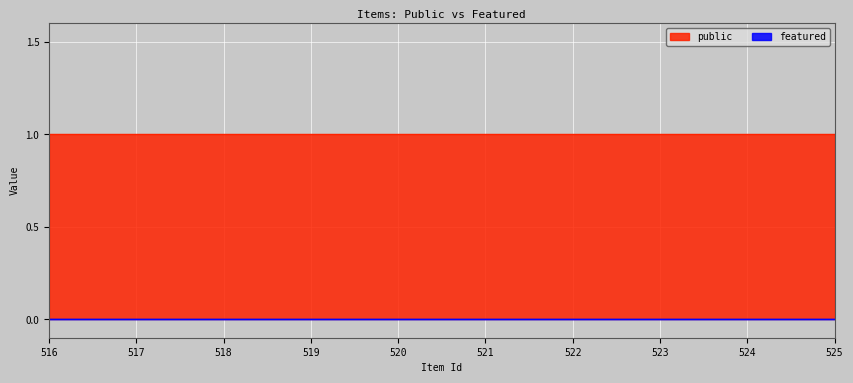

Reading left to right, what are all the values shown in this chart?

public: 1	1	1	1	1	1	1	1	1	1
featured: 0	0	0	0	0	0	0	0	0	0